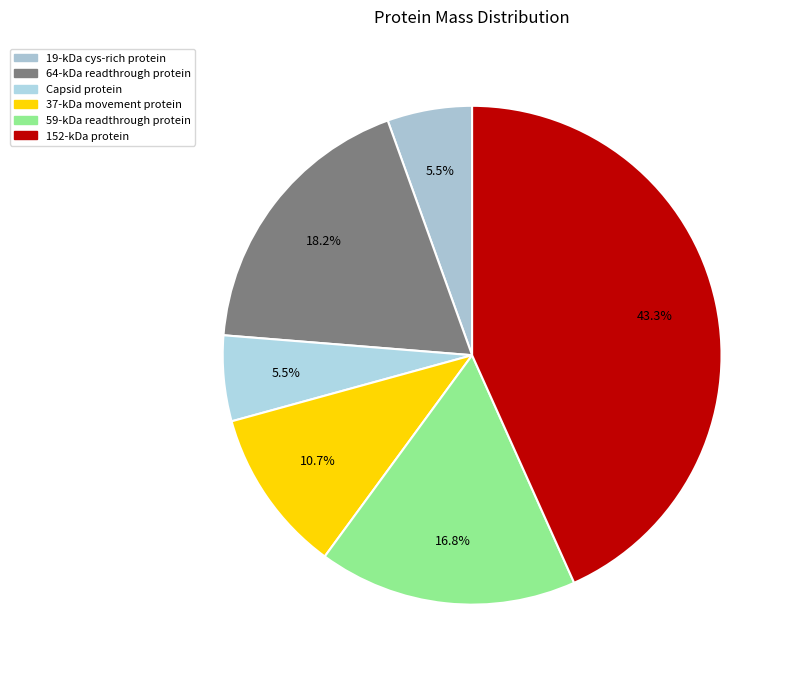

What is the largest slice in the pie chart?

152-kDa protein